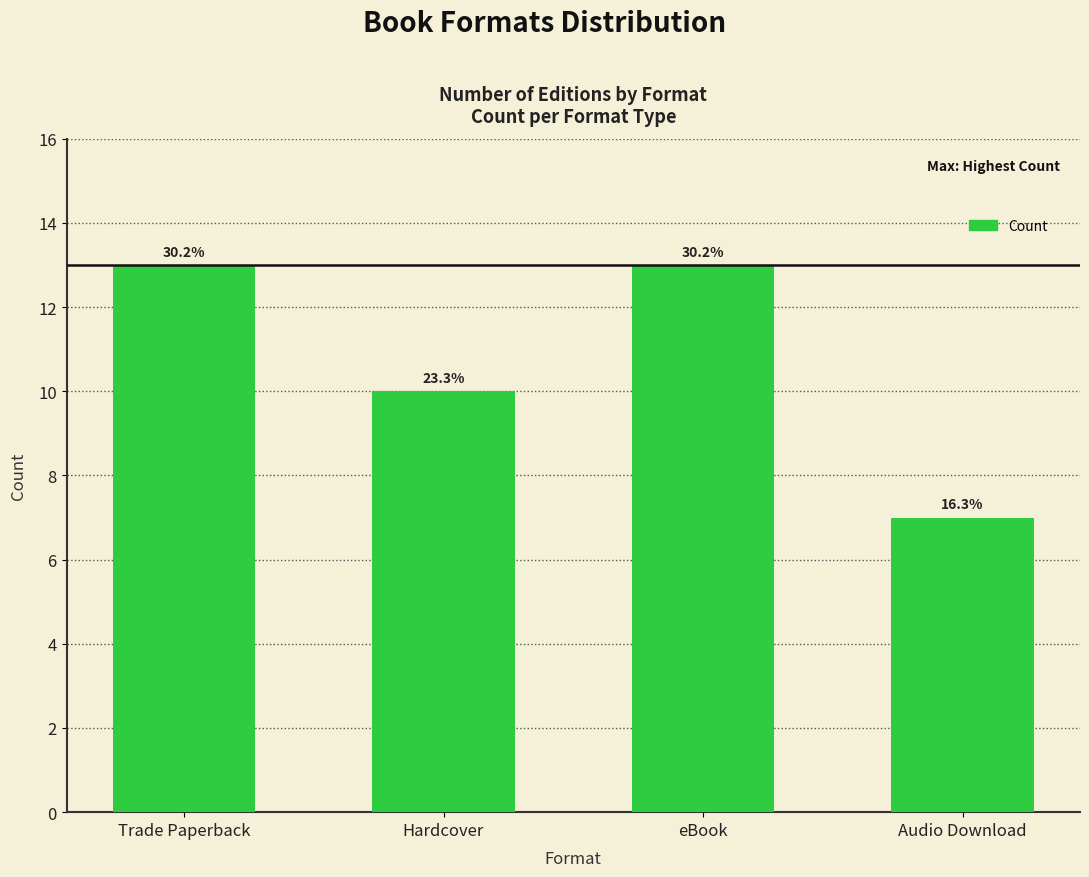

How many bars are there in total?

4